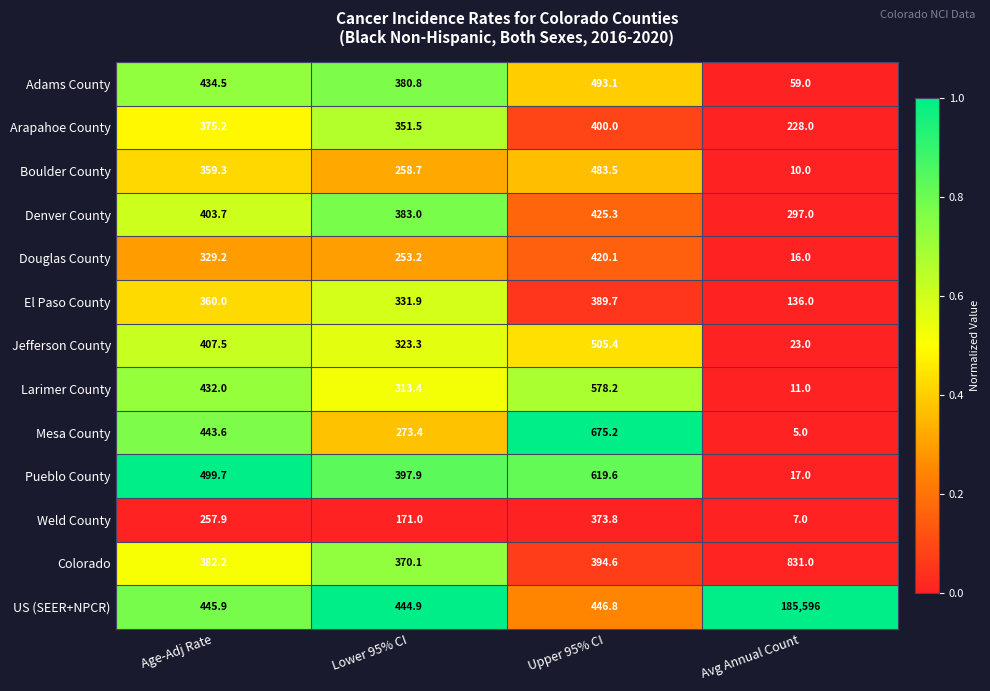

At Avg Annual Count, list the series in order from largest to smallest.

US (SEER+NPCR), Colorado, Denver County, Arapahoe County, El Paso County, Adams County, Jefferson County, Pueblo County, Douglas County, Larimer County, Boulder County, Weld County, Mesa County